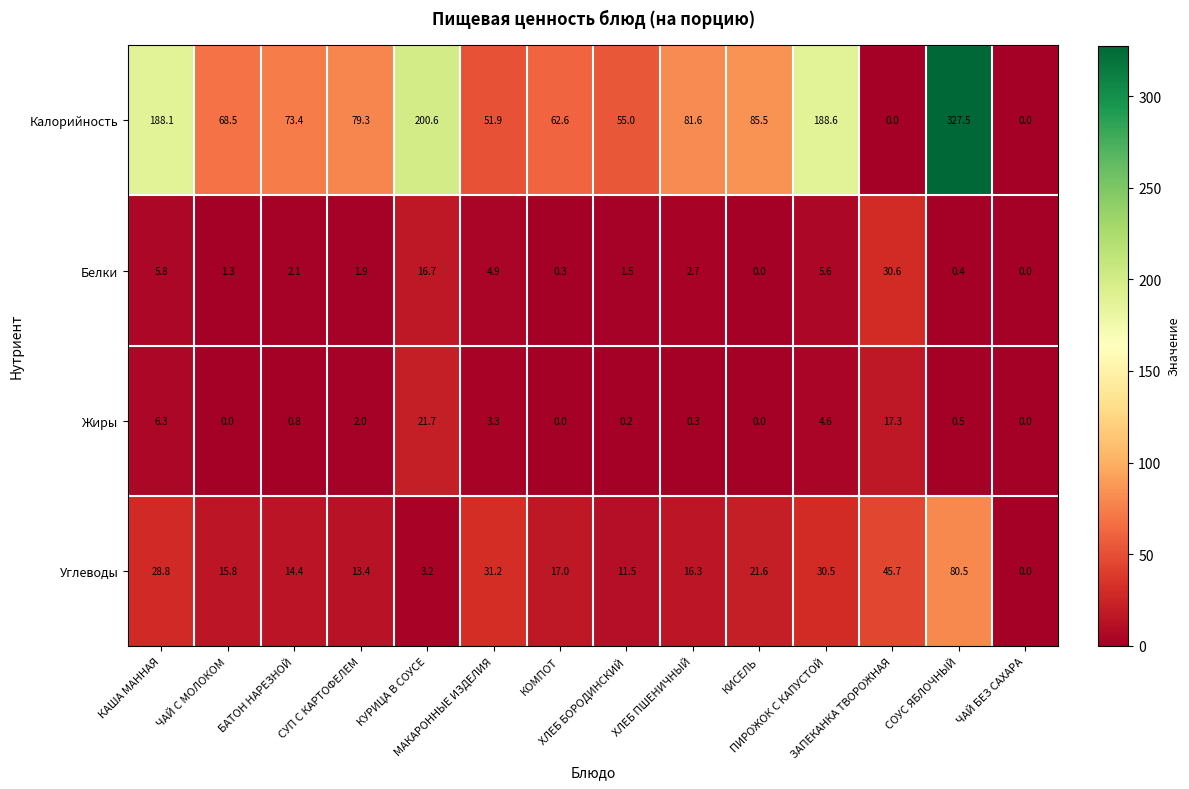

Which series has the widest spread of values?

Калорийность